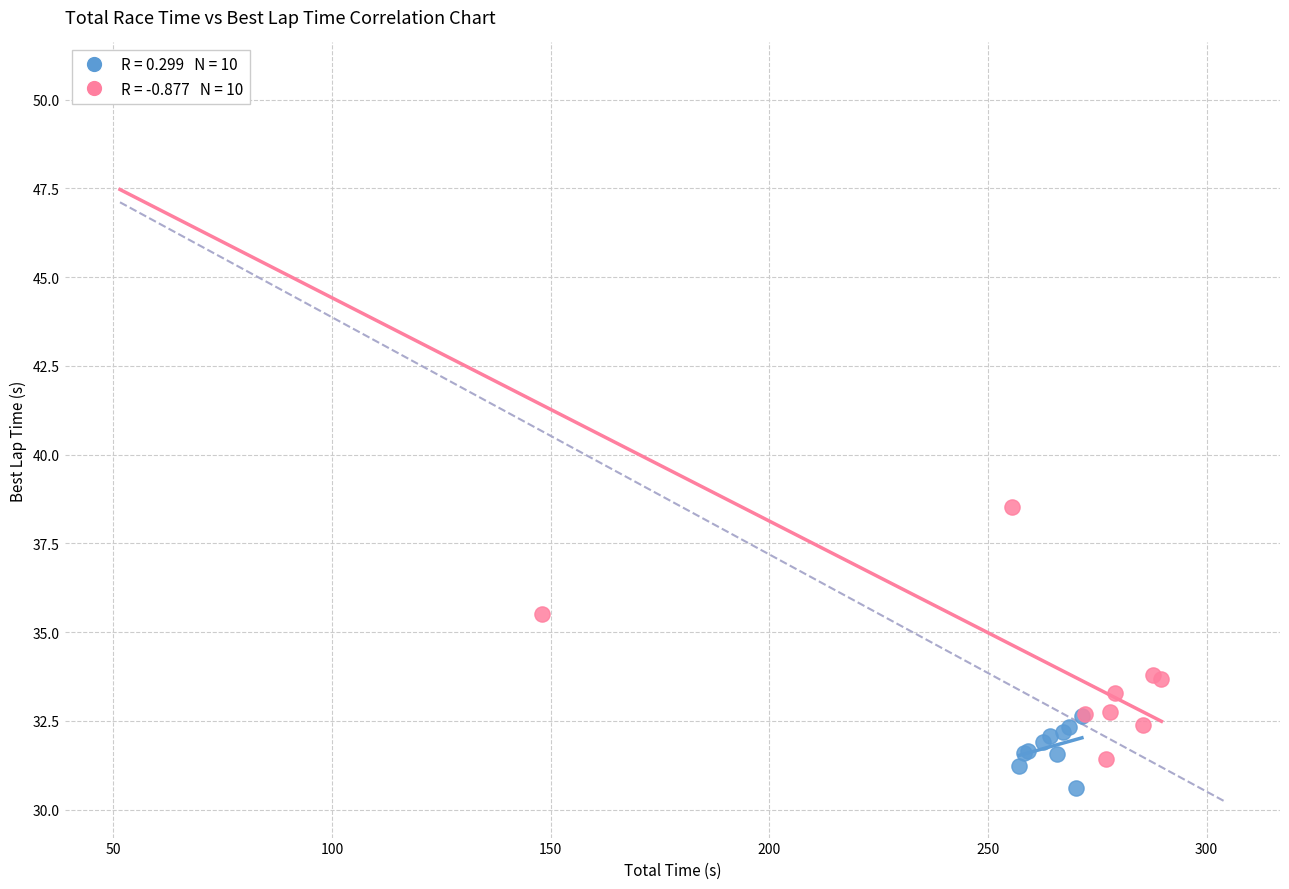

Which series contains the highest Y value?

Finishers (P11-P20)